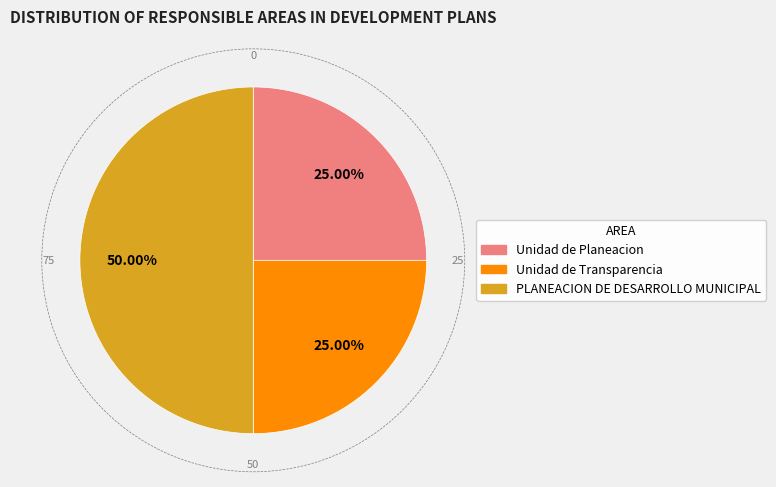

Is the sum of PLANEACION DE DESARROLLO MUNICIPAL and Unidad de Transparencia greater than half?

Yes